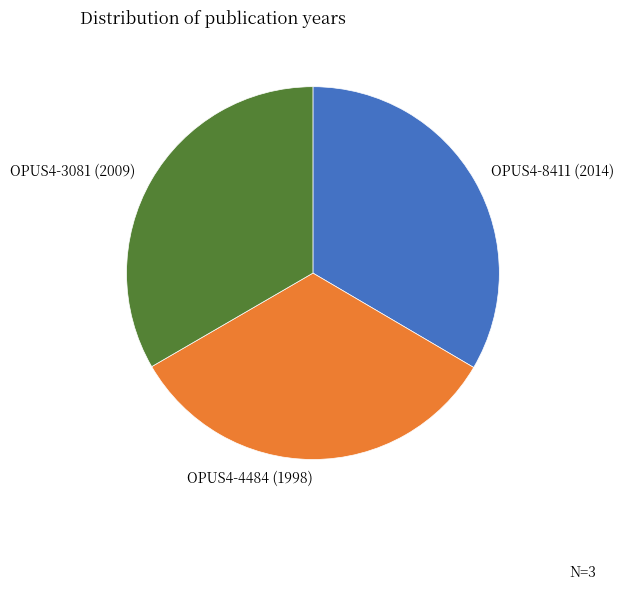

What is the ratio of the value at OPUS4-3081 (2009) to the value at OPUS4-4484 (1998)?

1.0